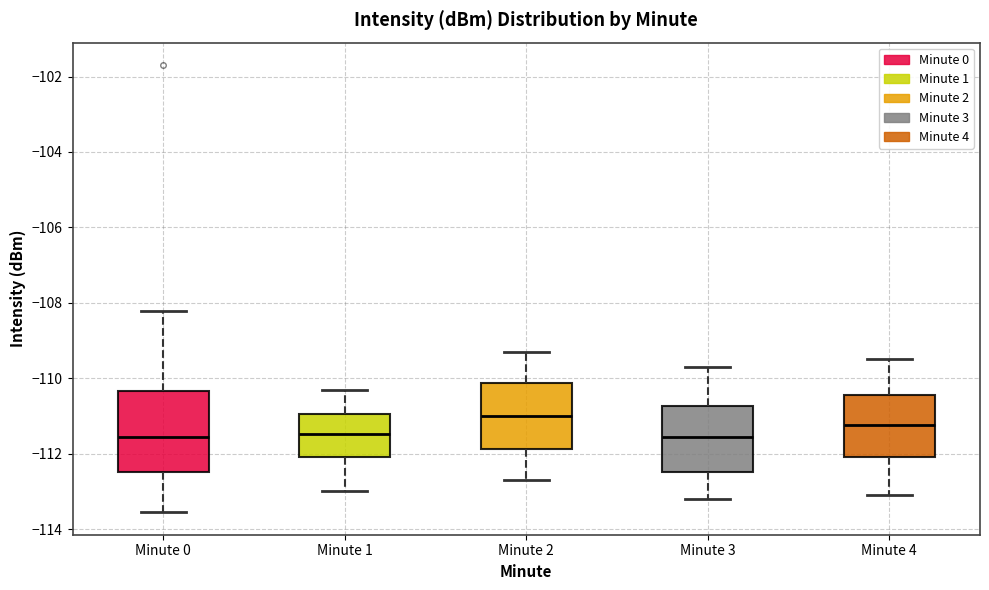

Which box has the highest median line?

Minute 2